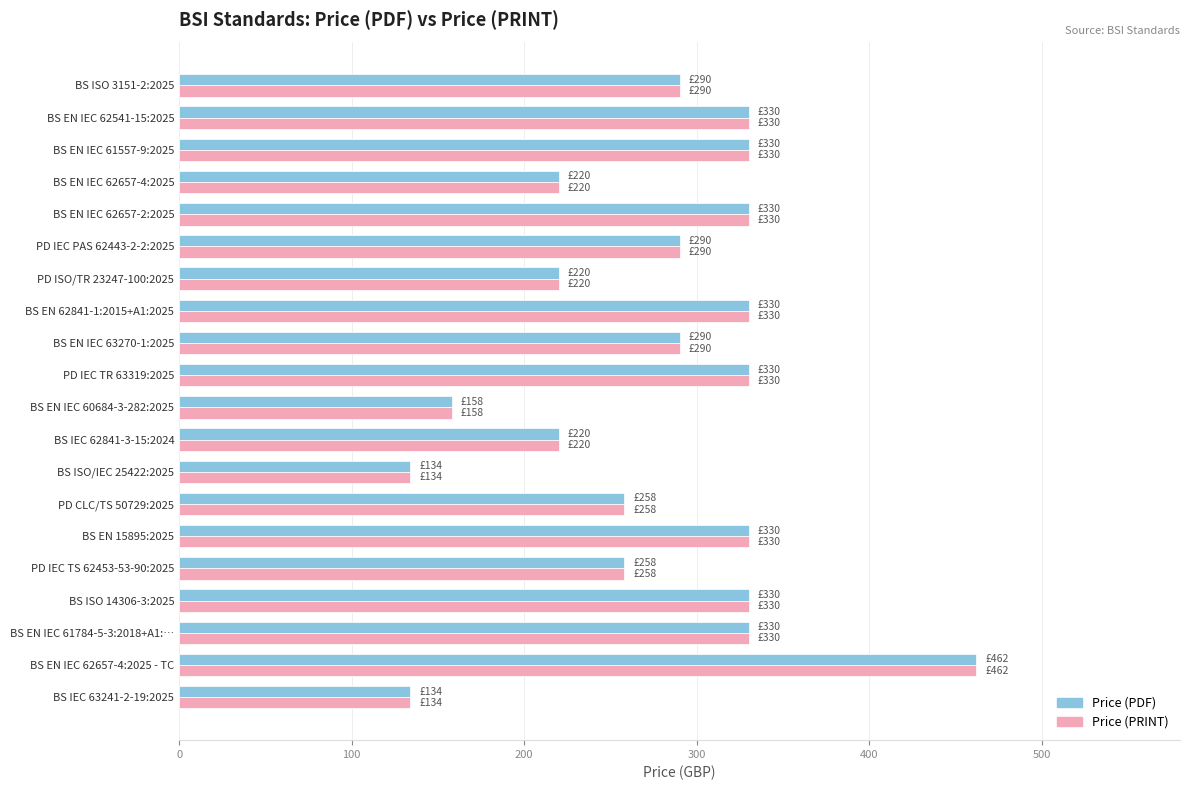

What is the difference between the maximum and minimum values in the Price (PRINT) series?

328